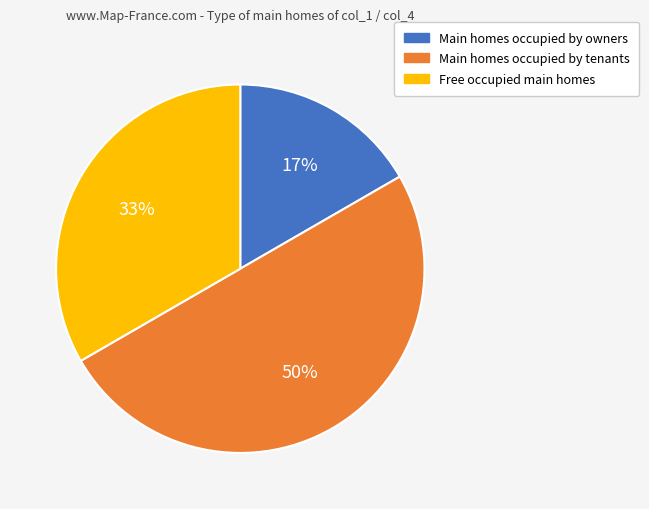

To the nearest percent, what is the difference between the largest and smallest slice percentages?

33%